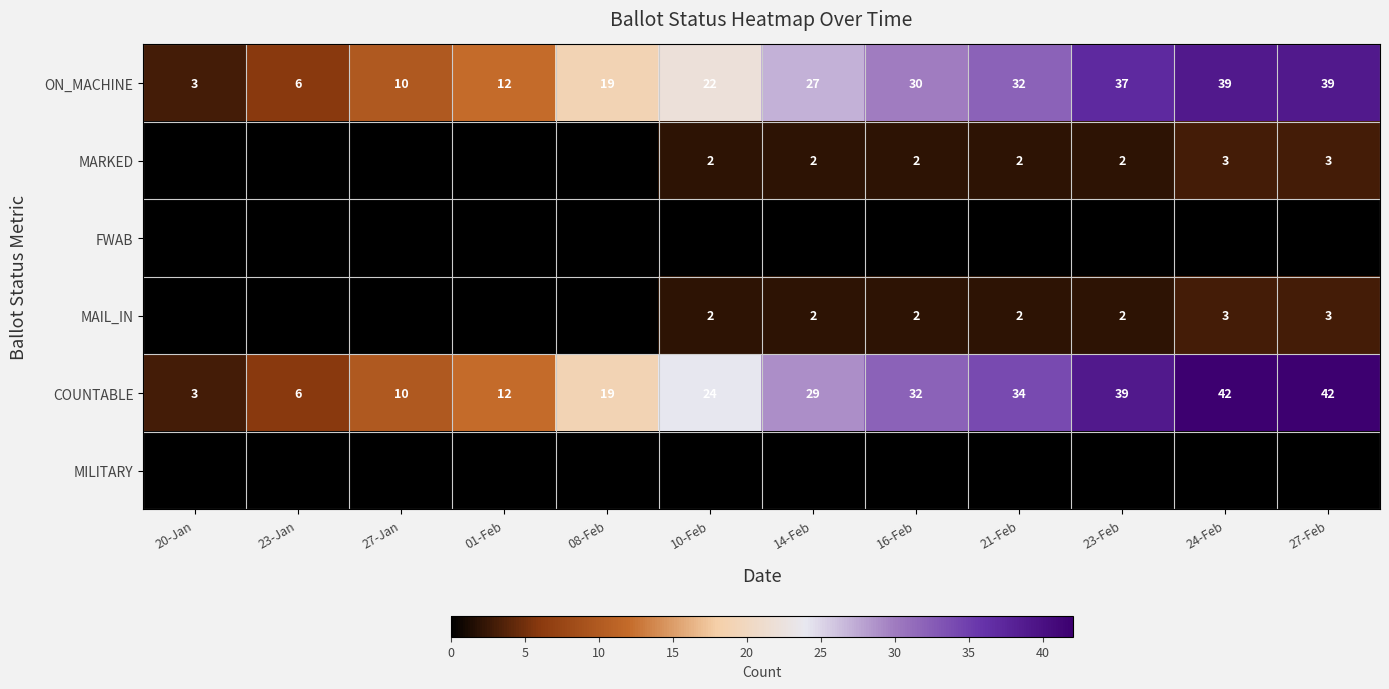

What is the minimum value shown in the chart?

2.0